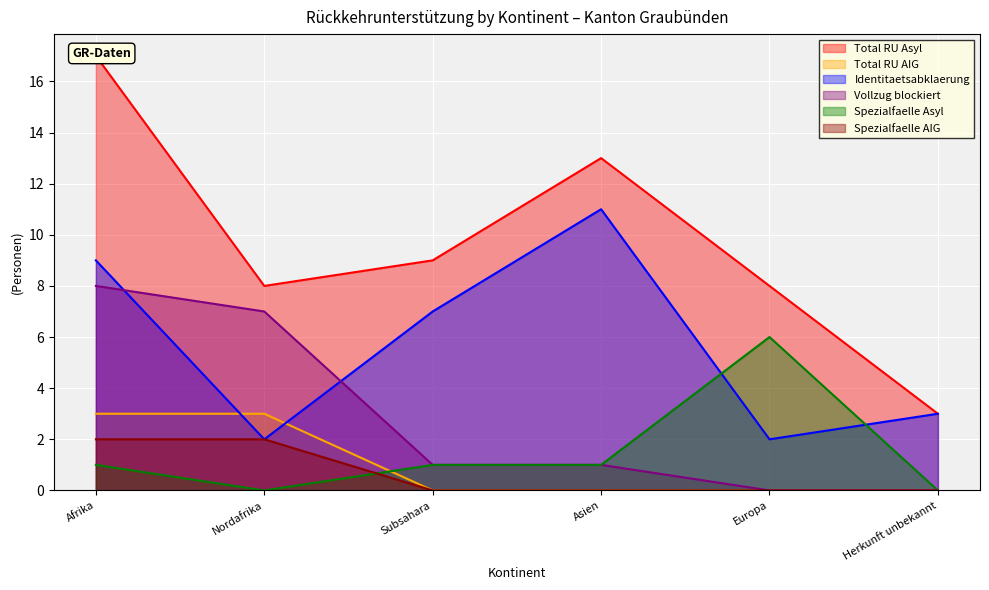

How many lines are shown in the chart?

6